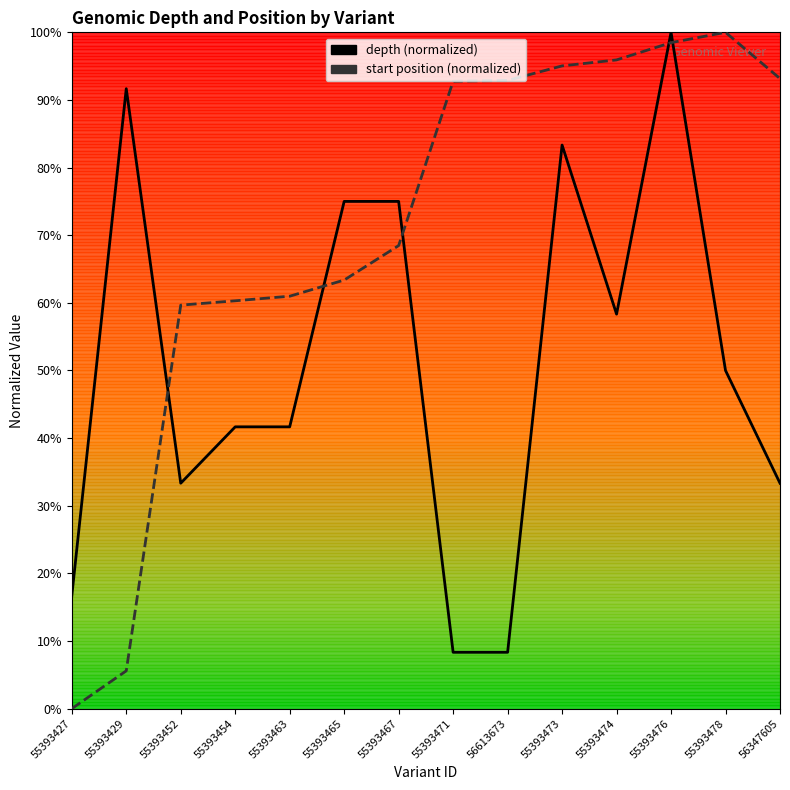

What is the difference between the second highest and minimum values in the depth series?

83.3